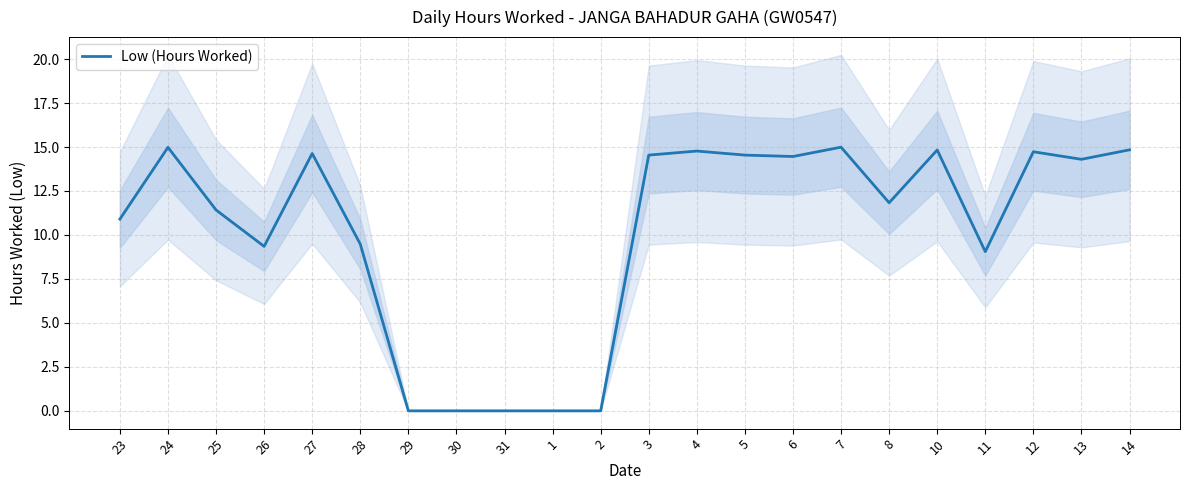

At which label is the value closest to 7?

11